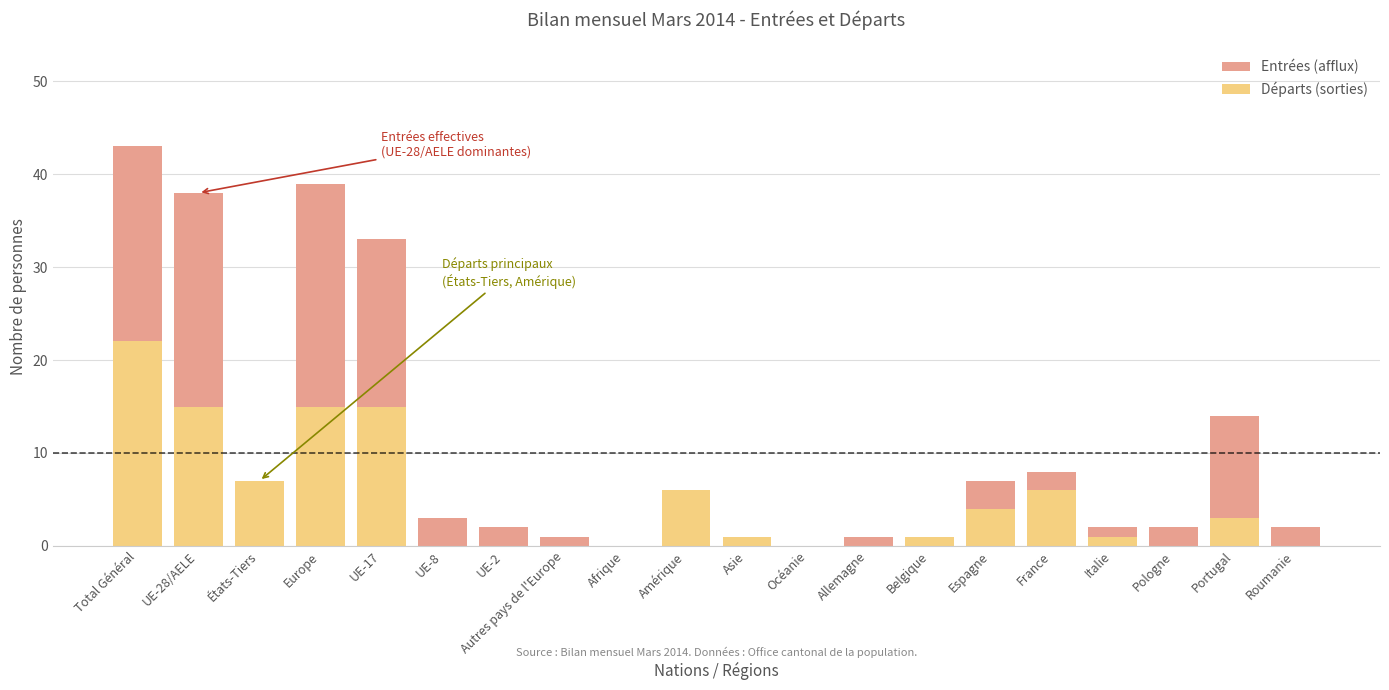

At which label does Entrées (afflux) reach its peak?

Total Général